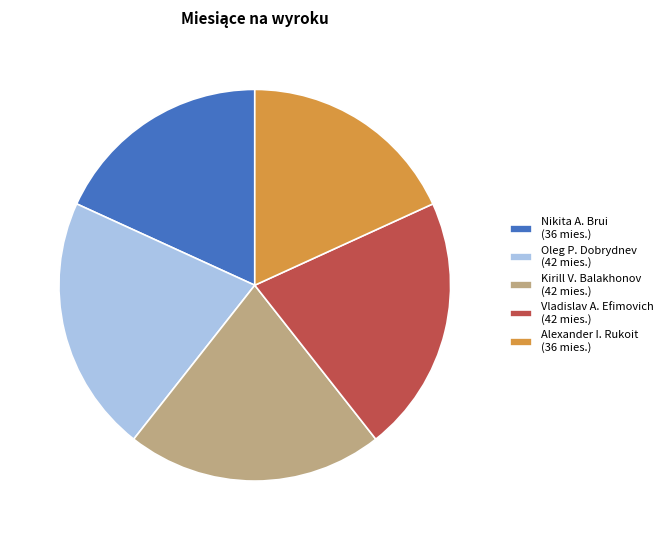

Does Oleg P. Dobrydnev (42 mies.) account for over 50% of the chart?

No